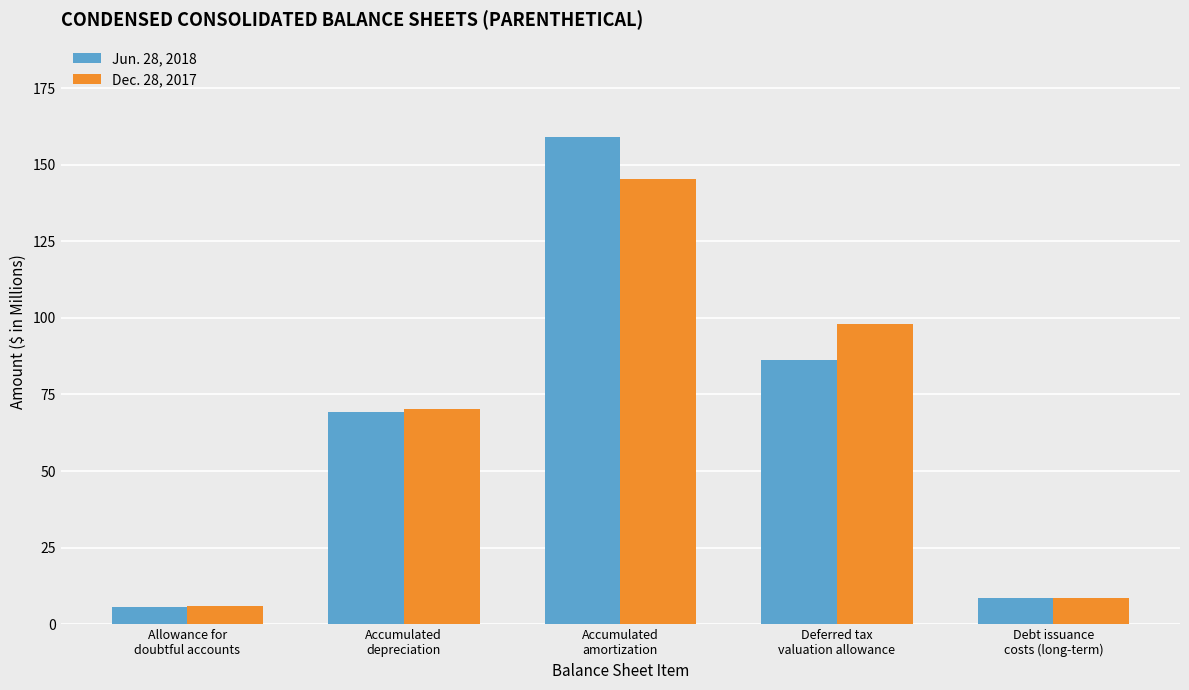

What is the total value across all series at Accumulated
depreciation?

139.7